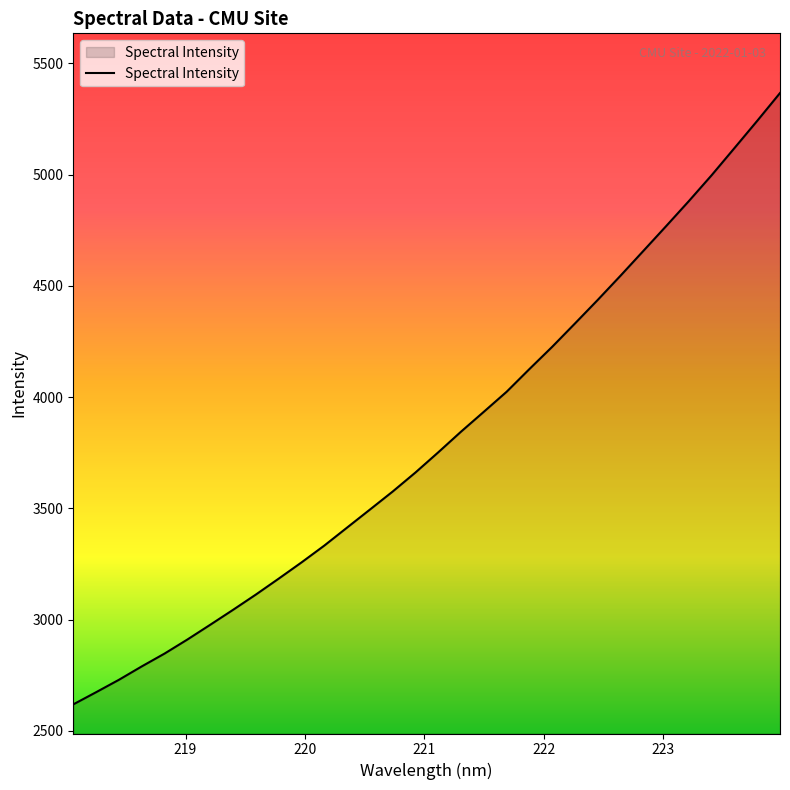

What is the difference between the maximum and minimum values?

2748.4